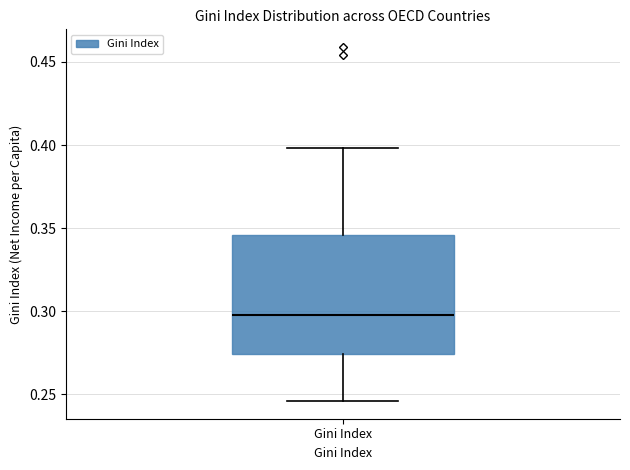

Read this box plot against the y-axis: the position of the median line, the range covered by the box, and the ends of both whiskers. The values are not printed on the chart, so give them approximately, as read against the axis.

median 0.300, box 0.275 to 0.345, whiskers 0.245 to 0.400